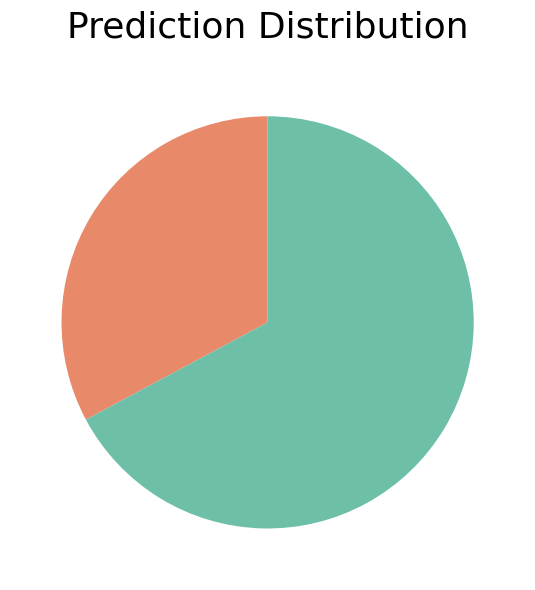

Does any single category account for the majority?

Yes